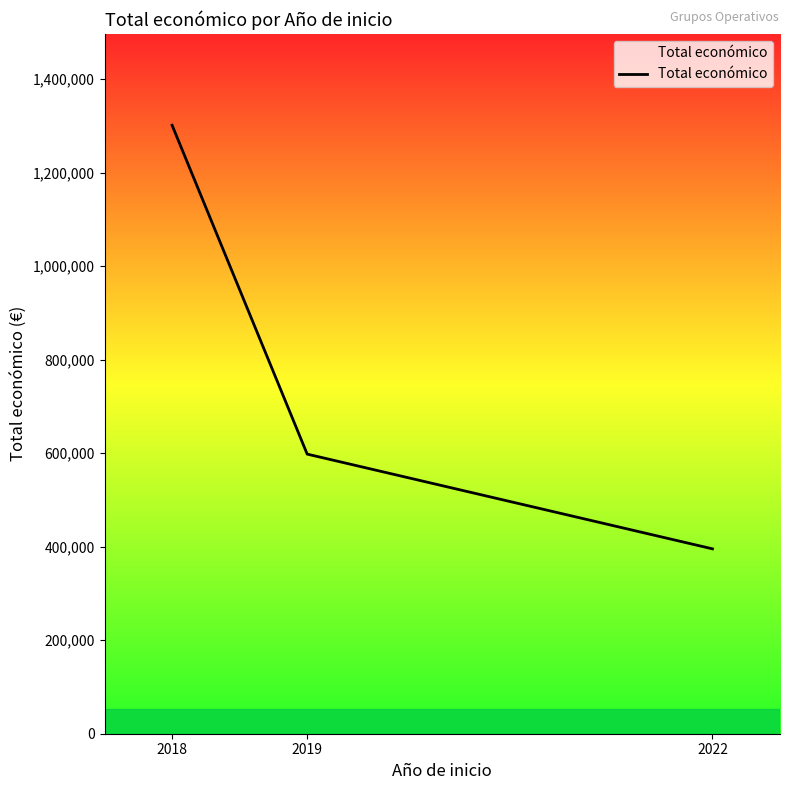

What is the maximum value shown in the chart?

1301095